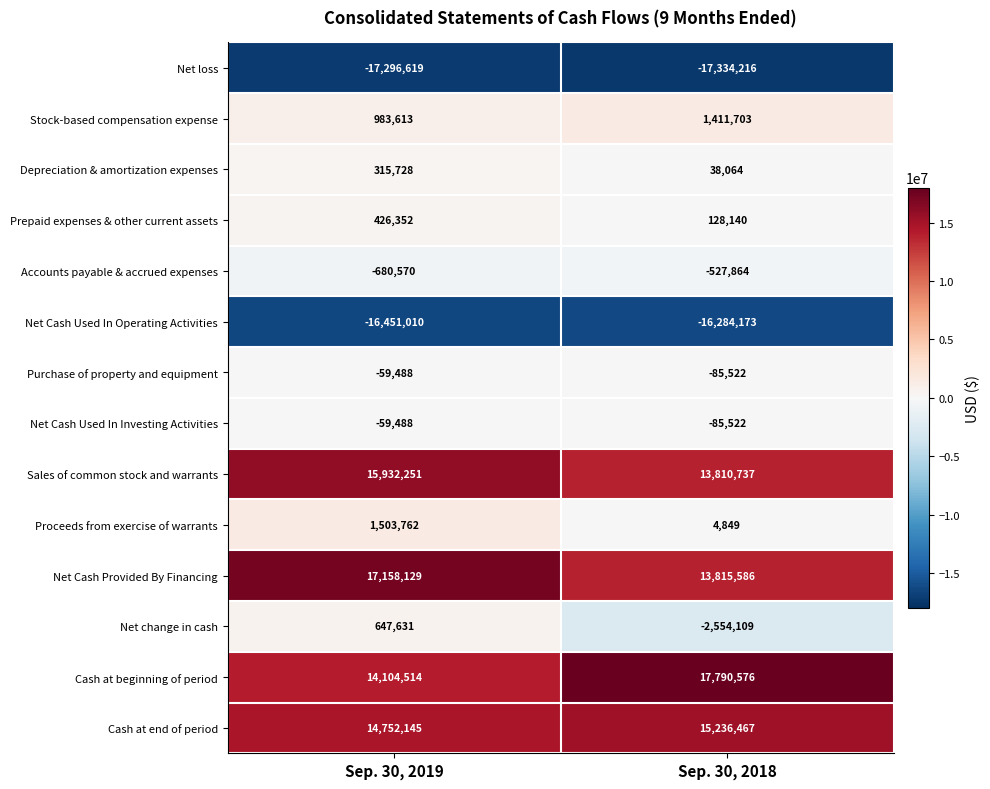

Reading right to left, extract all data points from this chart.

Net loss: Sep. 30, 2018=-17334216	Sep. 30, 2019=-17296619
Stock-based compensation expense: Sep. 30, 2018=1411703	Sep. 30, 2019=983613
Depreciation & amortization expenses: Sep. 30, 2018=38064	Sep. 30, 2019=315728
Prepaid expenses & other current assets: Sep. 30, 2018=128140	Sep. 30, 2019=426352
Accounts payable & accrued expenses: Sep. 30, 2018=-527864	Sep. 30, 2019=-680570
Net Cash Used In Operating Activities: Sep. 30, 2018=-16284173	Sep. 30, 2019=-16451010
Purchase of property and equipment: Sep. 30, 2018=-85522	Sep. 30, 2019=-59488
Net Cash Used In Investing Activities: Sep. 30, 2018=-85522	Sep. 30, 2019=-59488
Sales of common stock and warrants: Sep. 30, 2018=13810737	Sep. 30, 2019=15932251
Proceeds from exercise of warrants: Sep. 30, 2018=4849	Sep. 30, 2019=1503762
Net Cash Provided By Financing: Sep. 30, 2018=13815586	Sep. 30, 2019=17158129
Net change in cash: Sep. 30, 2018=-2554109	Sep. 30, 2019=647631
Cash at beginning of period: Sep. 30, 2018=17790576	Sep. 30, 2019=14104514
Cash at end of period: Sep. 30, 2018=15236467	Sep. 30, 2019=14752145